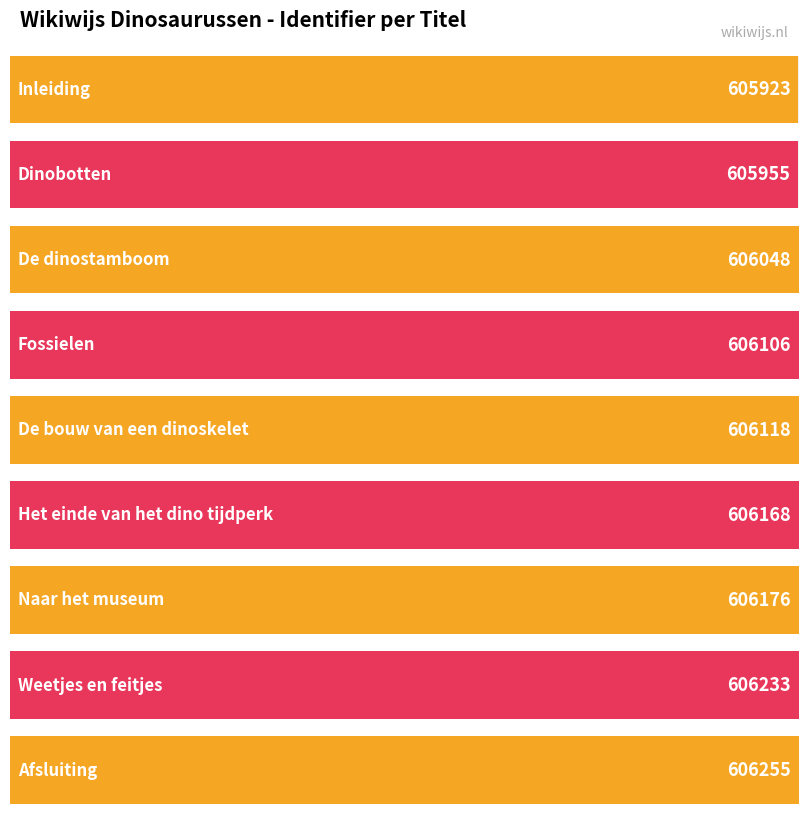

What is the value of the 9th bar from the left?

606255